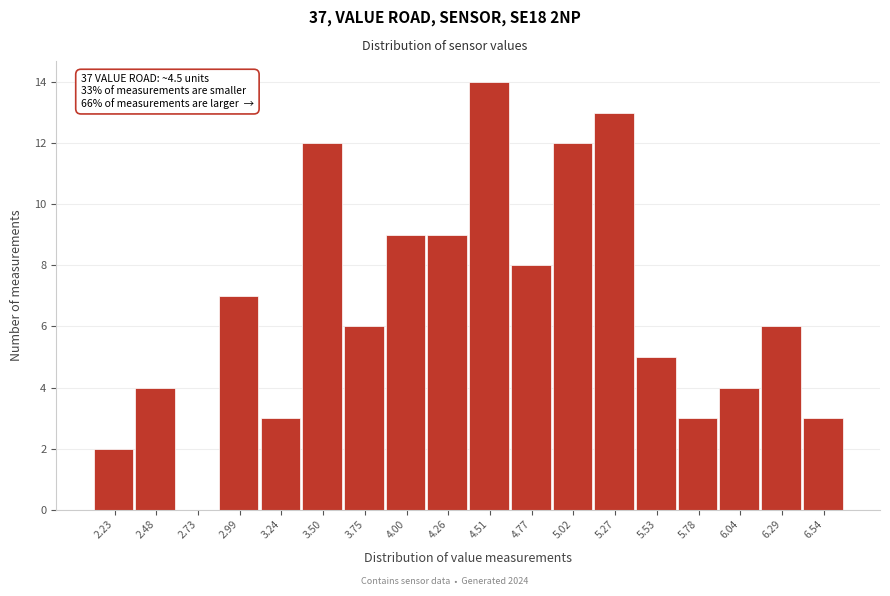

Which range on the x-axis has the tallest bar?

4.40 to 4.65